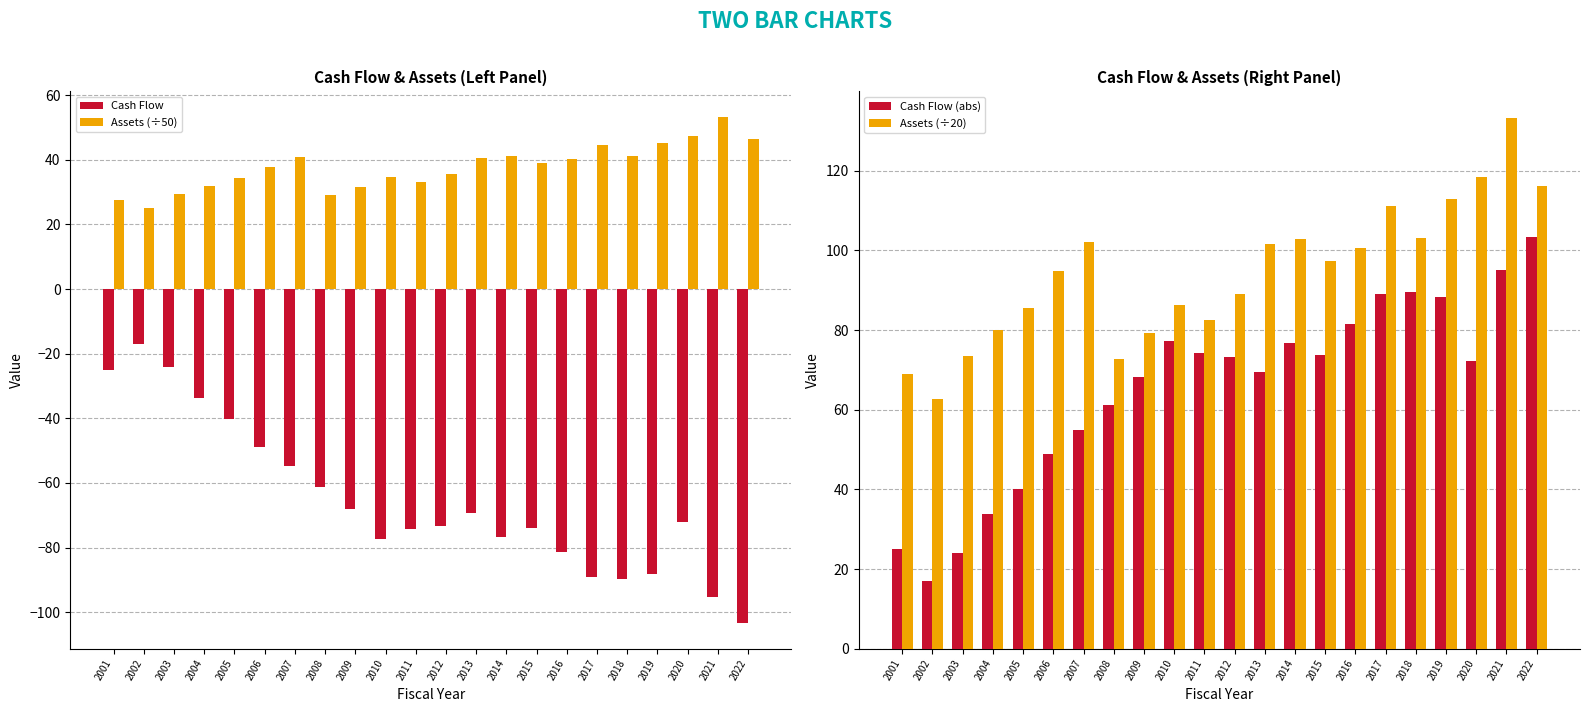

What is the total value across all series at 2003?

103.0